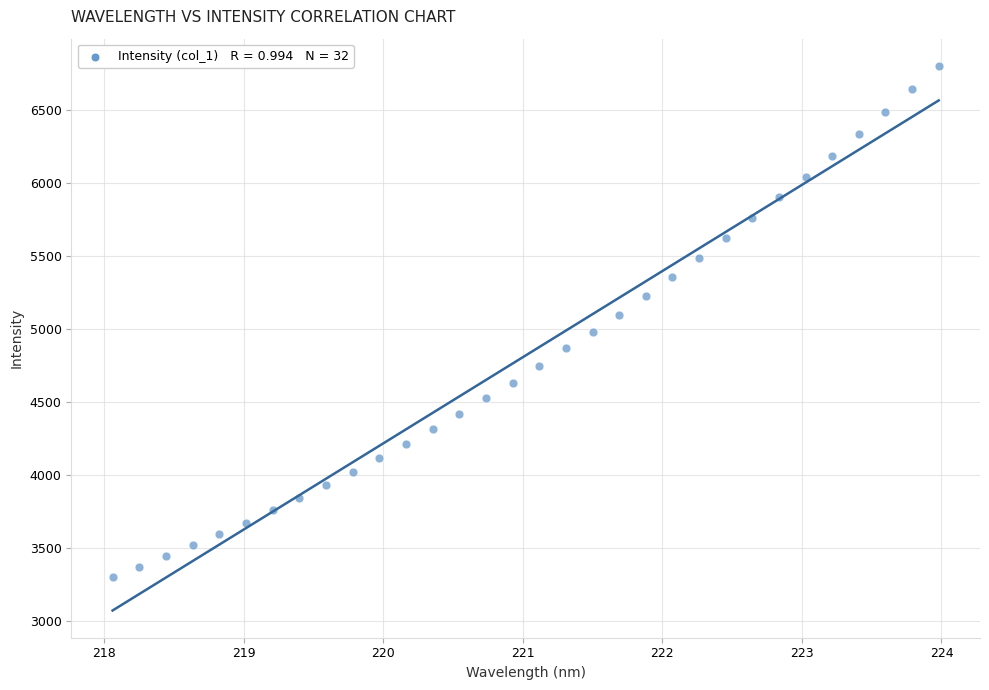

What is the range of Y values (max minus min)?

3500.7